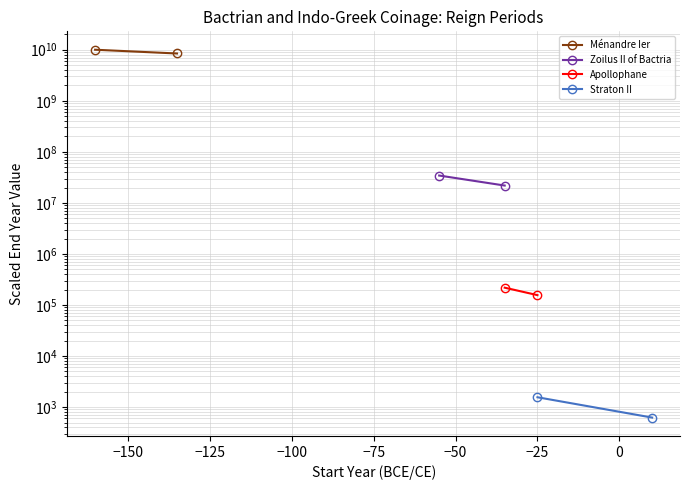

How many lines are shown in the chart?

4